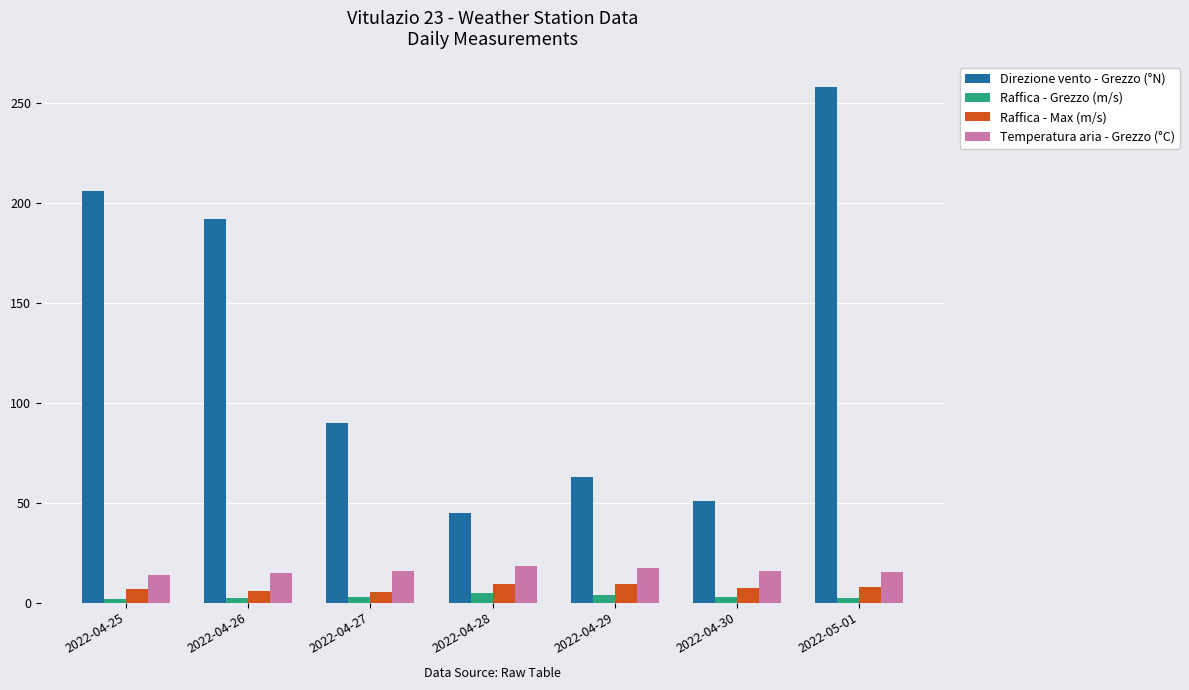

What is the value of the Raffica - Grezzo (m/s) bar at the 4th from the left?

4.7